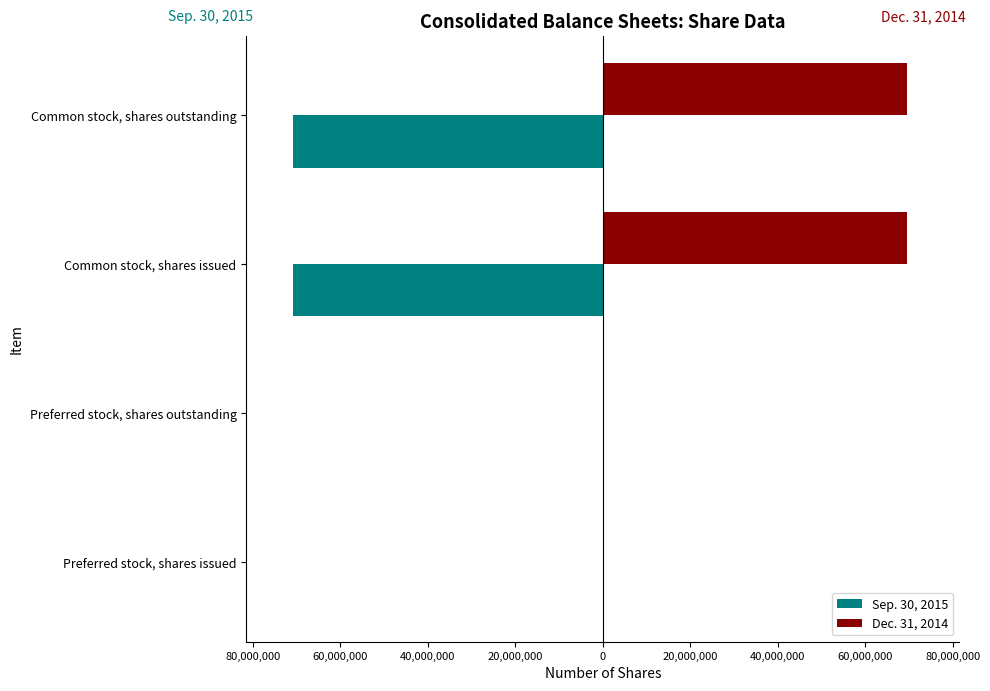

What are all the series names shown in the legend?

Sep. 30, 2015, Dec. 31, 2014